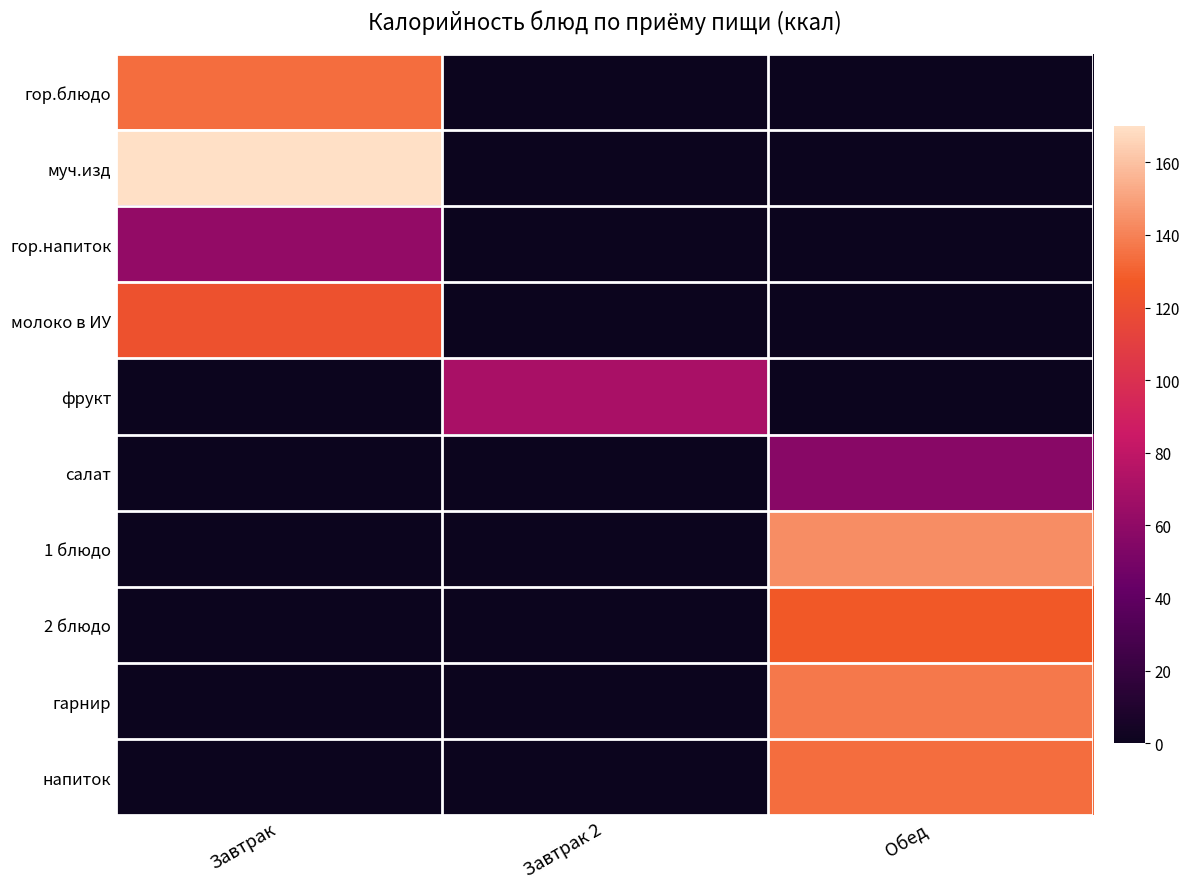

Rank the series at Завтрак from lowest to highest value.

фрукт, салат, 1 блюдо, 2 блюдо, гарнир, напиток, гор.напиток, молоко в ИУ, гор.блюдо, муч.изд